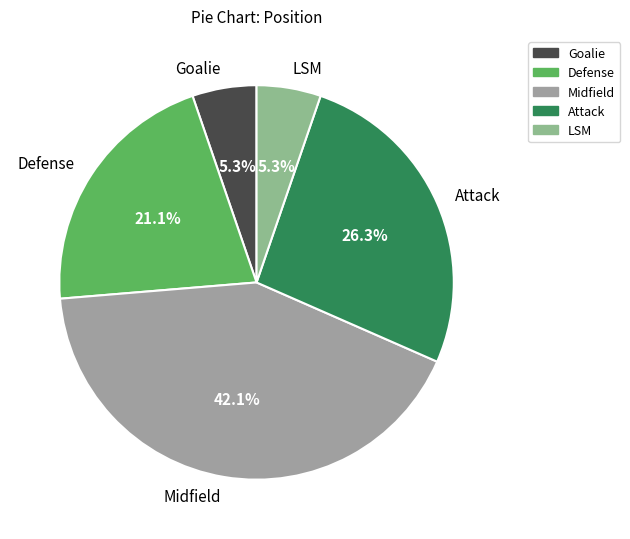

What is the ratio of the value at LSM to the value at Midfield?

0.1